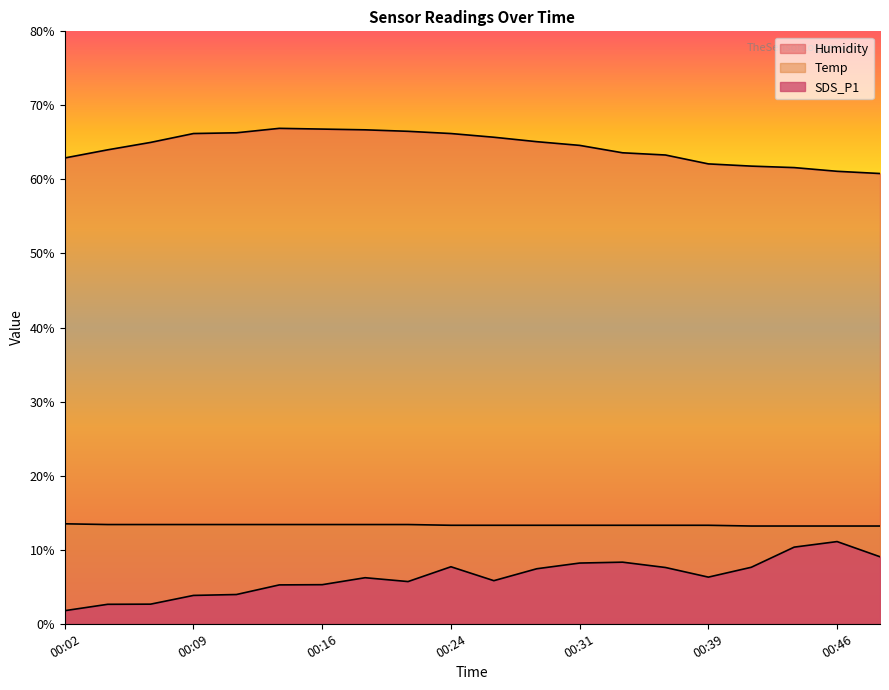

At how many categories does at least one series exceed 4?

20